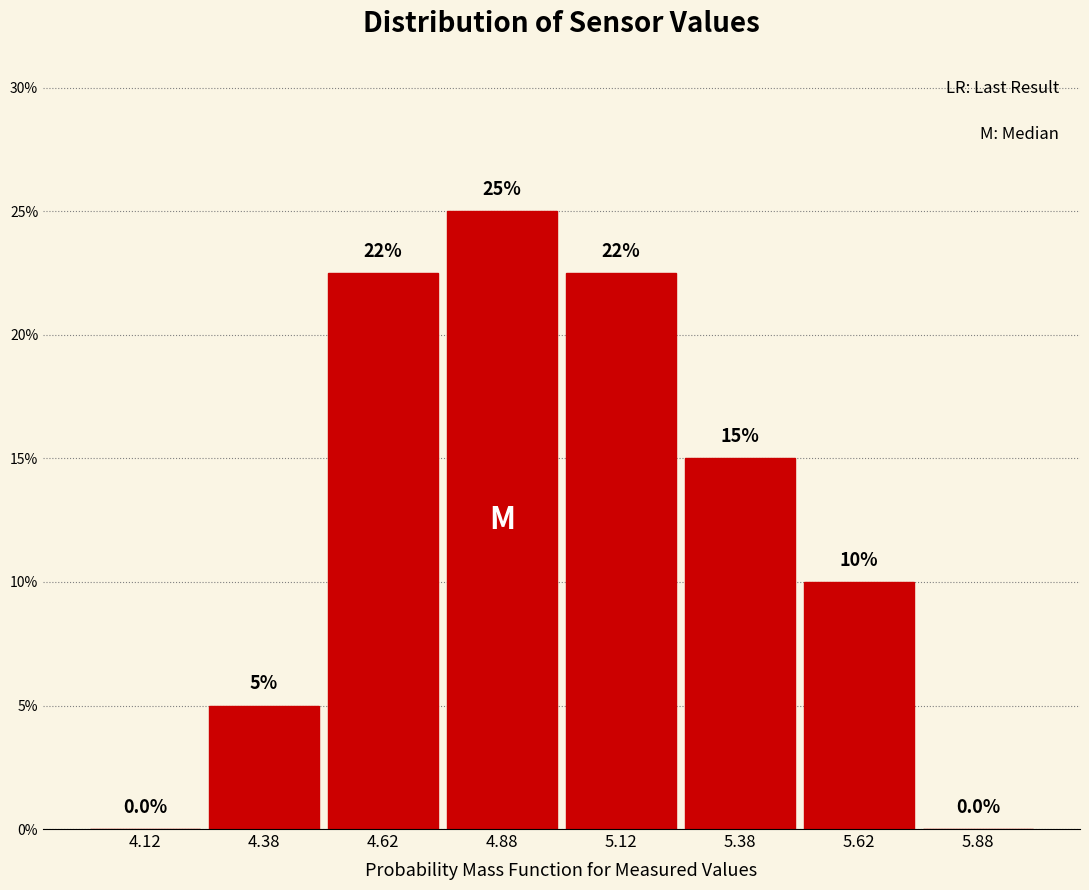

Over which range of the x-axis is the bar tallest?

4.75 to 5.00